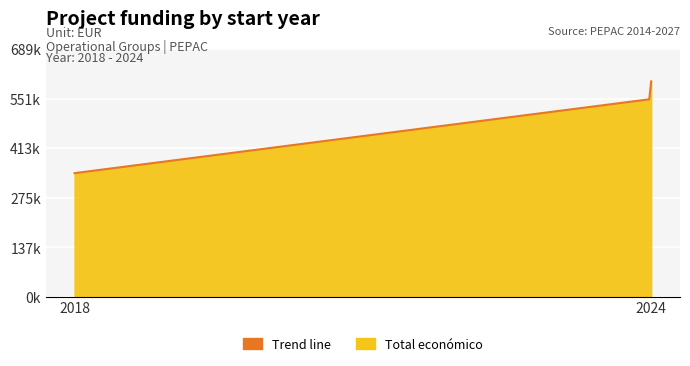

The chart shows a value of 563531 at 2018. True or false?

False